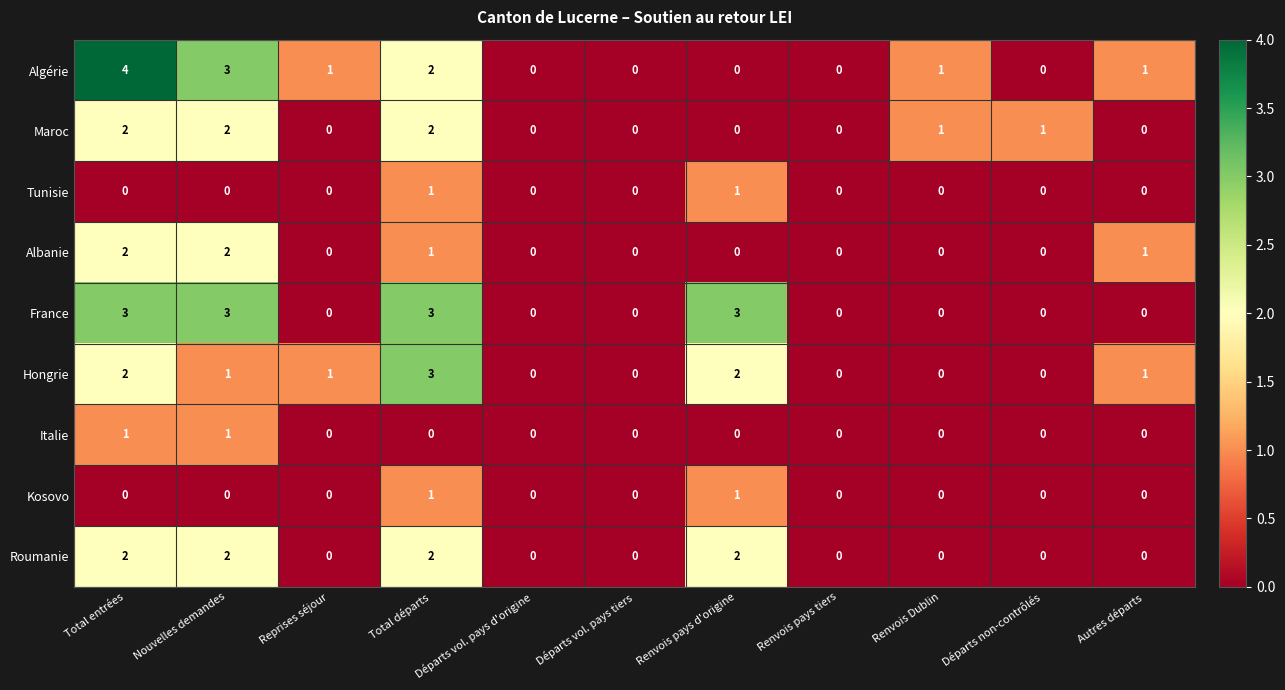

Count the Tunisie values in the range 0 to 1.

11